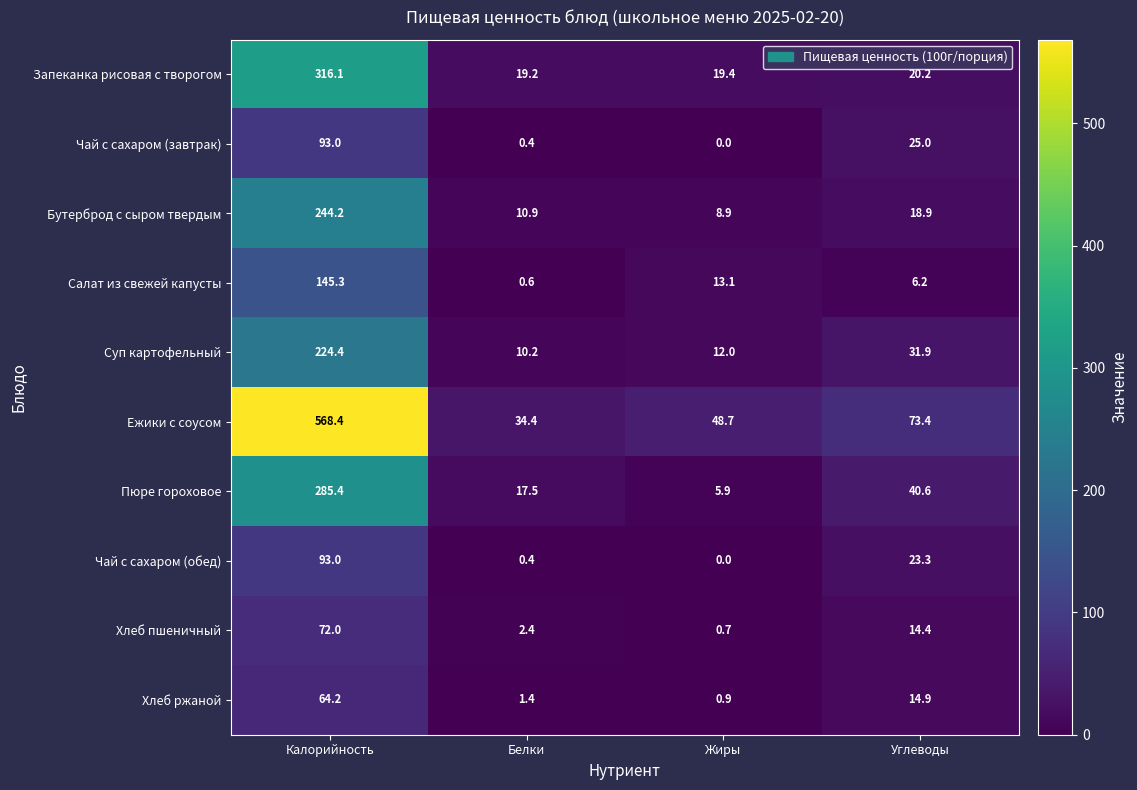

Which series has the largest total across all categories?

Ежики с соусом